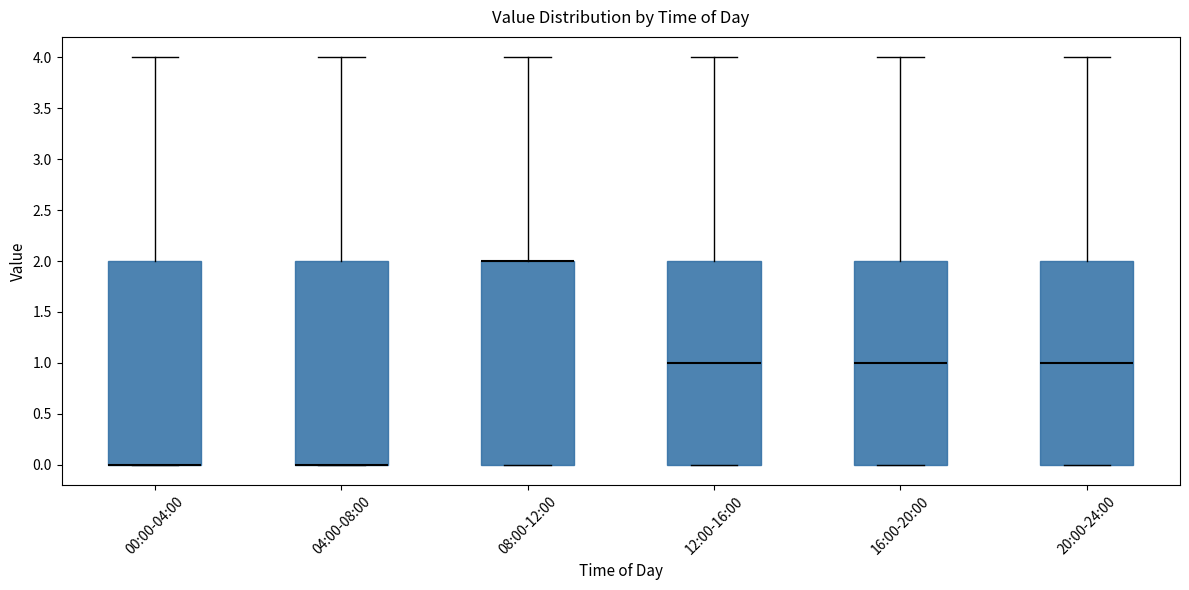

Reading left to right, transcribe this box plot: for each box, give where its median line is, the range the box spans, and where its two whiskers end, as read against the y-axis. The values are not printed on the chart, so give them approximately, as read against the axis.

00:00-04:00: median 0 (drawn on the box's lower edge), box 0 to 2, whiskers 0 to 4
04:00-08:00: median 0 (drawn on the box's lower edge), box 0 to 2, whiskers 0 to 4
08:00-12:00: median 2 (drawn on the box's upper edge), box 0 to 2, whiskers 0 to 4
12:00-16:00: median 1, box 0 to 2, whiskers 0 to 4
16:00-20:00: median 1, box 0 to 2, whiskers 0 to 4
20:00-24:00: median 1, box 0 to 2, whiskers 0 to 4